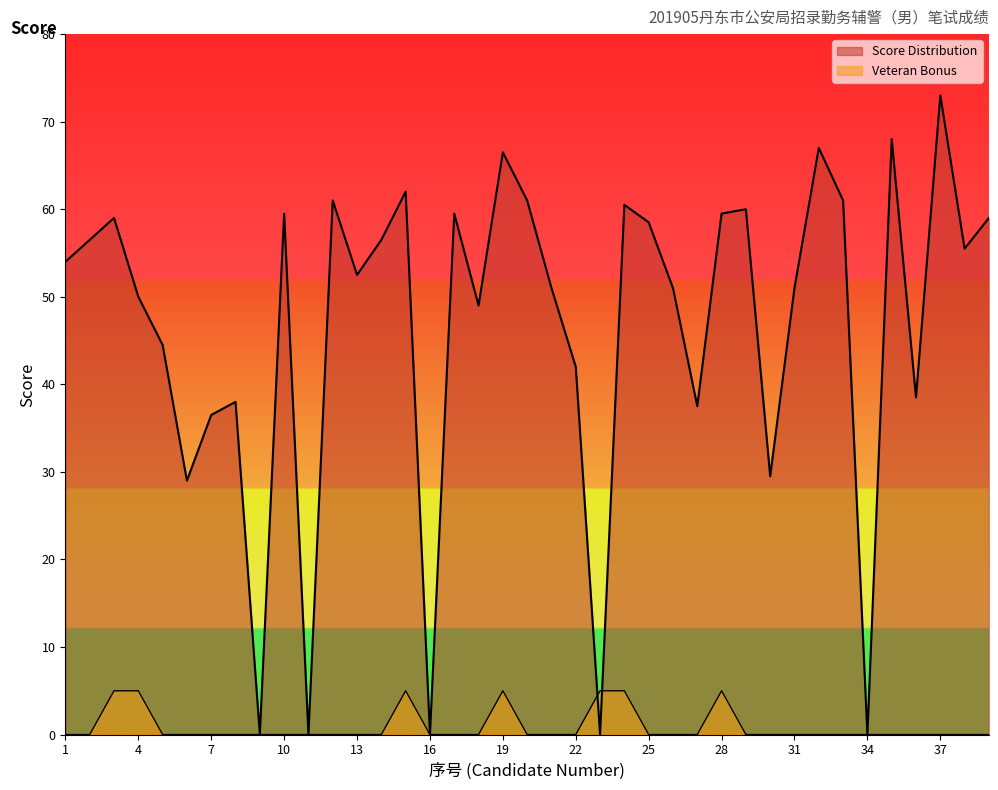

How many lines are shown in the chart?

2